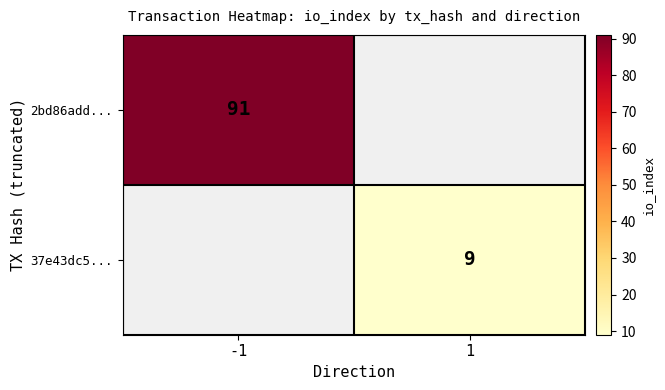

Is the value of 2bd86add... at -1 greater than the value of 37e43dc5... at 1?

Yes